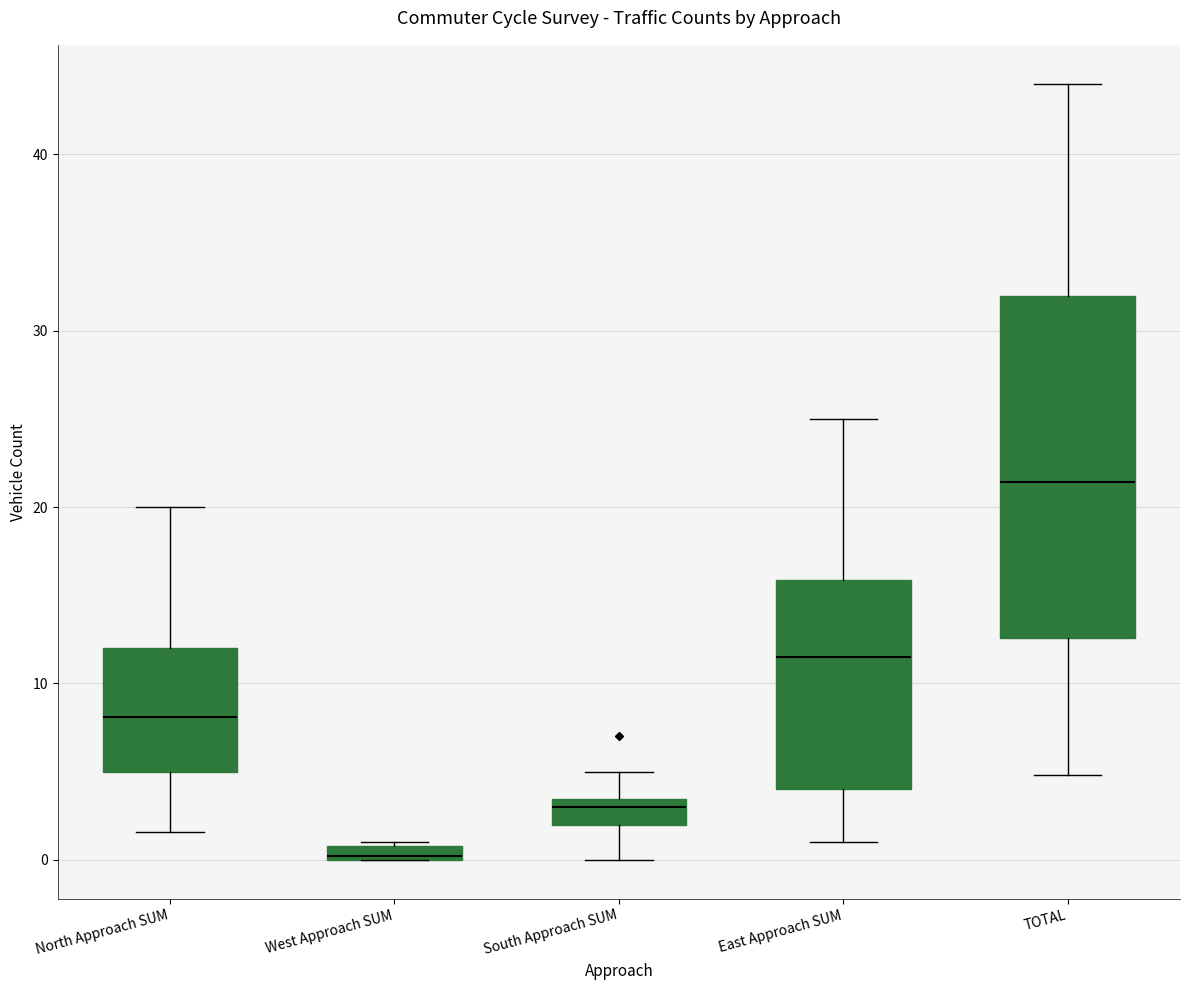

Comparing the boxes themselves (not the whiskers), which one is the tallest?

TOTAL